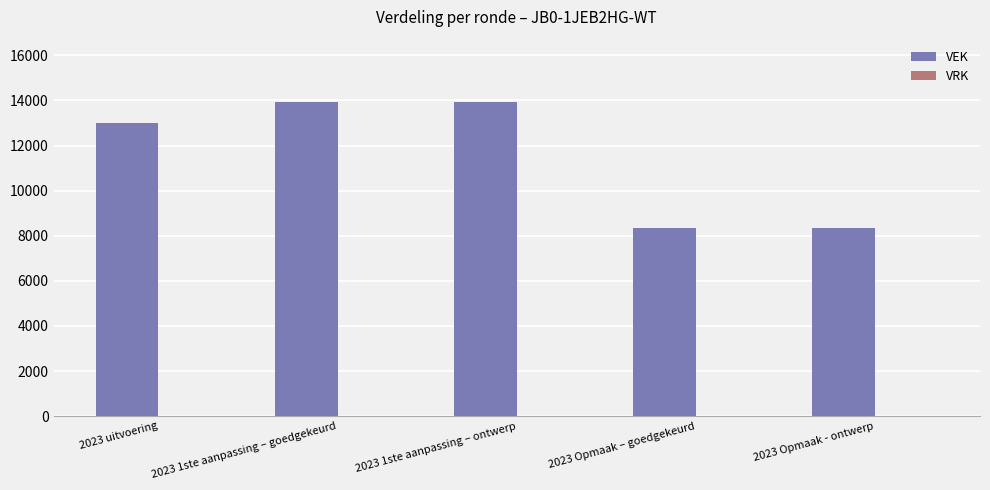

How many bars are there in total?

5